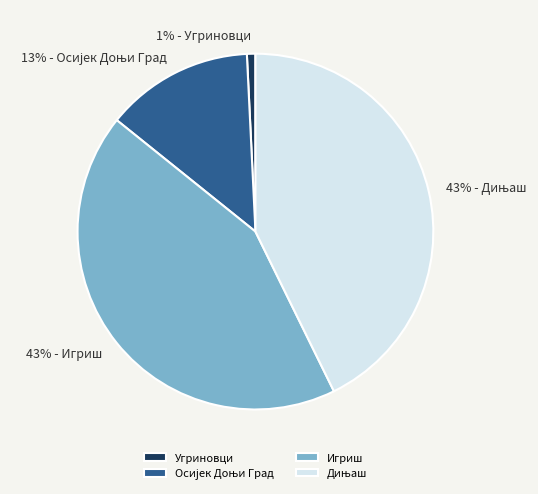

To the nearest percent, what portion does Угриновци represent?

1%